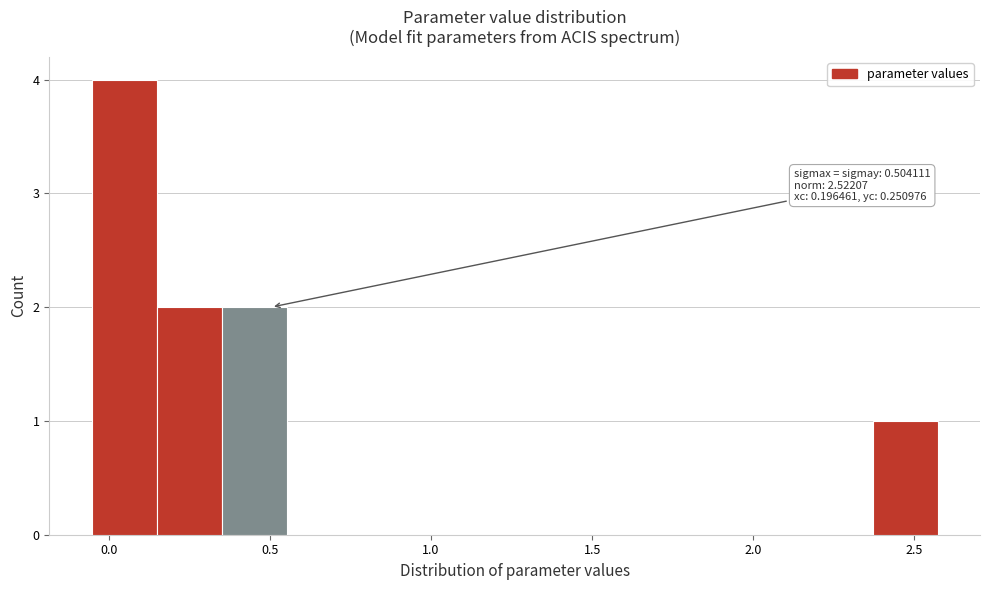

Which range on the x-axis has the tallest bar?

-0.05 to 0.15